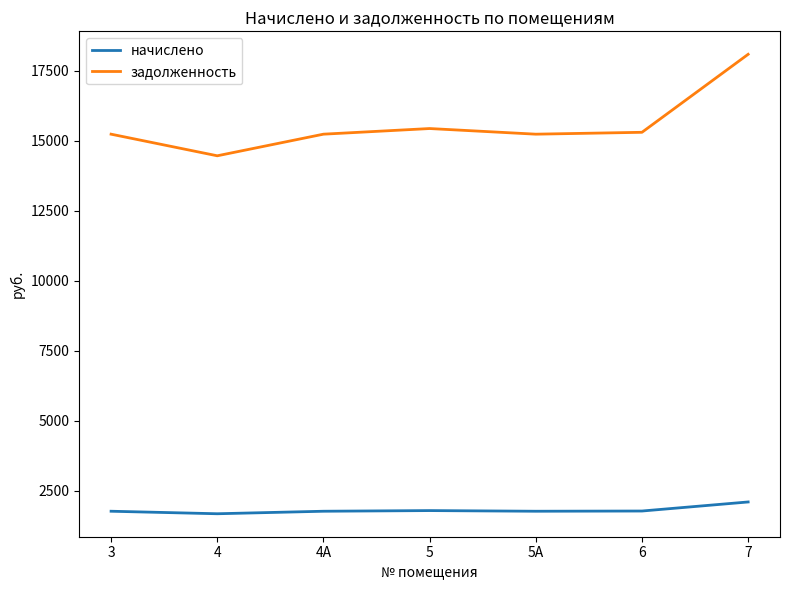

At 6, list the series in order from smallest to largest.

начислено, задолженность